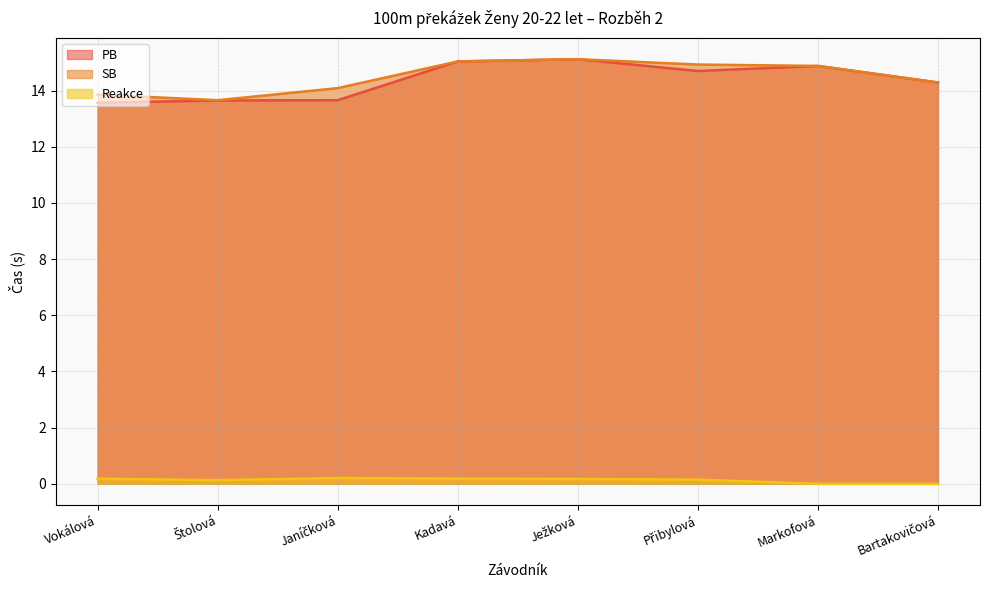

Reading right to left, what are all the values shown in this chart?

PB: 14.3	14.9	14.7	15.1	15.0	13.7	13.7	13.6
SB: 14.3	14.9	14.9	15.1	15.0	14.1	13.7	13.9
Reakce: 0.0	0.0	0.1	0.2	0.2	0.2	0.1	0.2